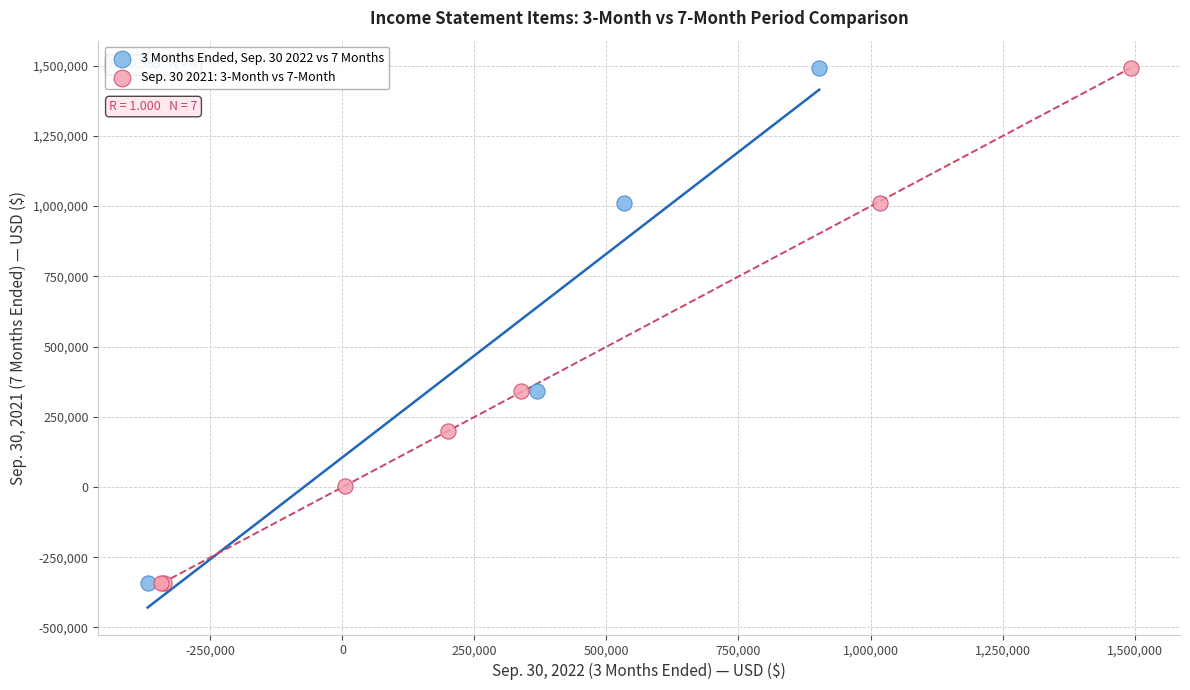

What are all the series names shown in the legend?

3 Months Ended, Sep. 30 2022 vs 7 Months, Sep. 30 2021: 3-Month vs 7-Month